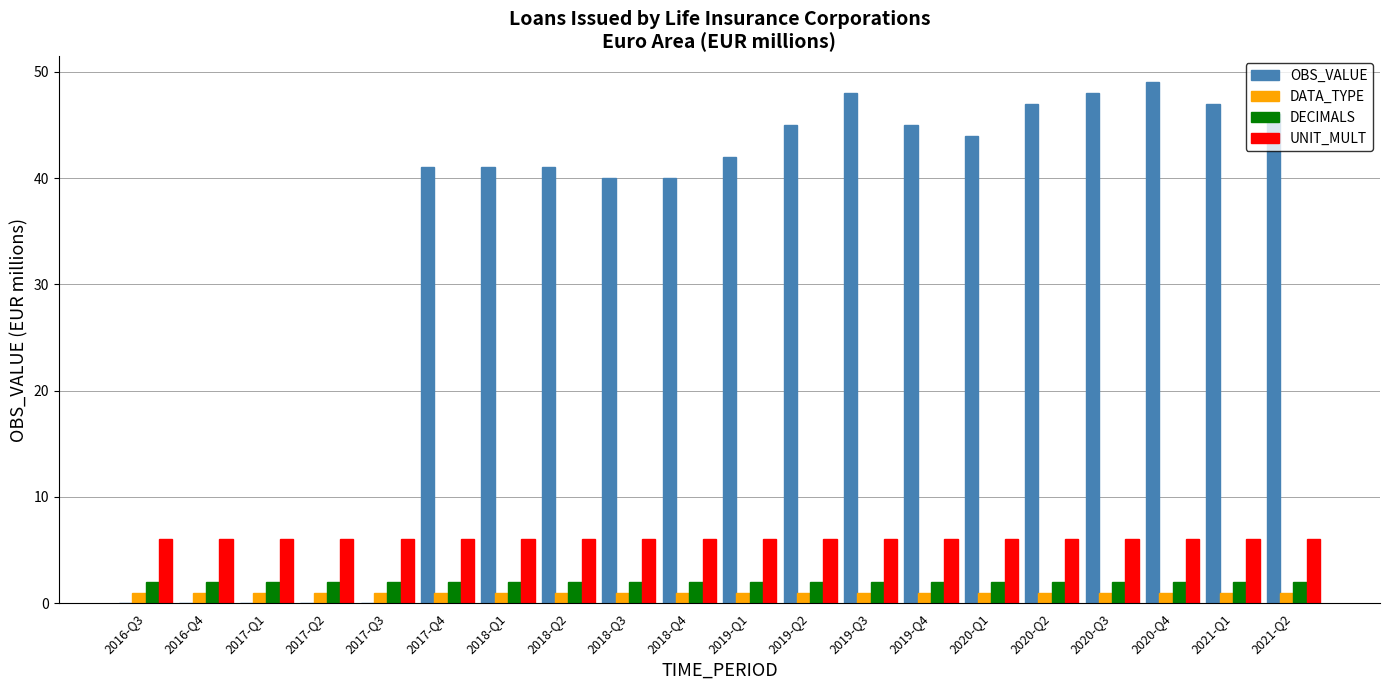

Which series changed the most between 2018-Q2 and 2021-Q2?

OBS_VALUE